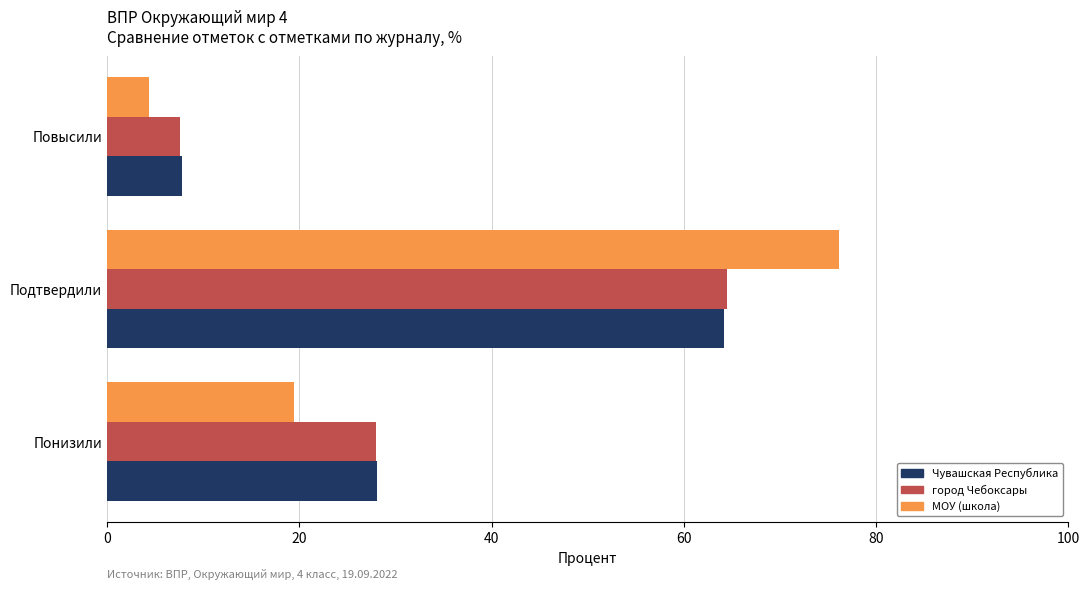

What is the greatest value displayed?

76.1